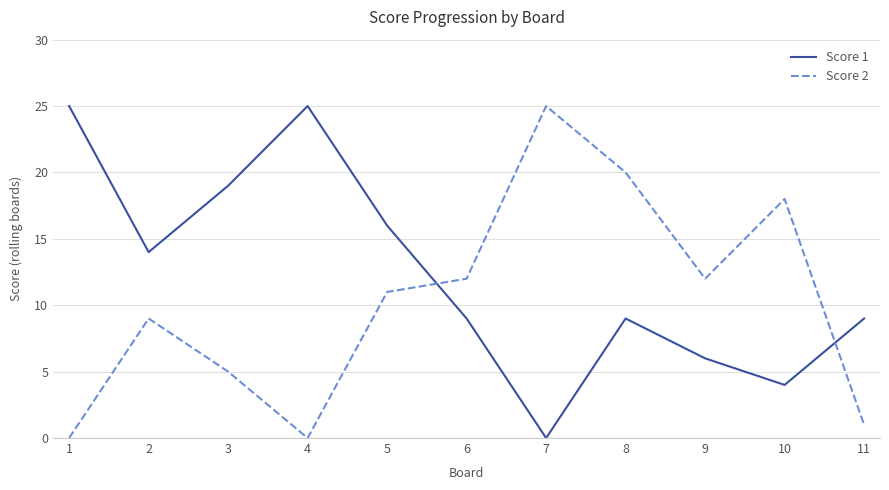

Rank the series at 5 from highest to lowest value.

Score 1, Score 2